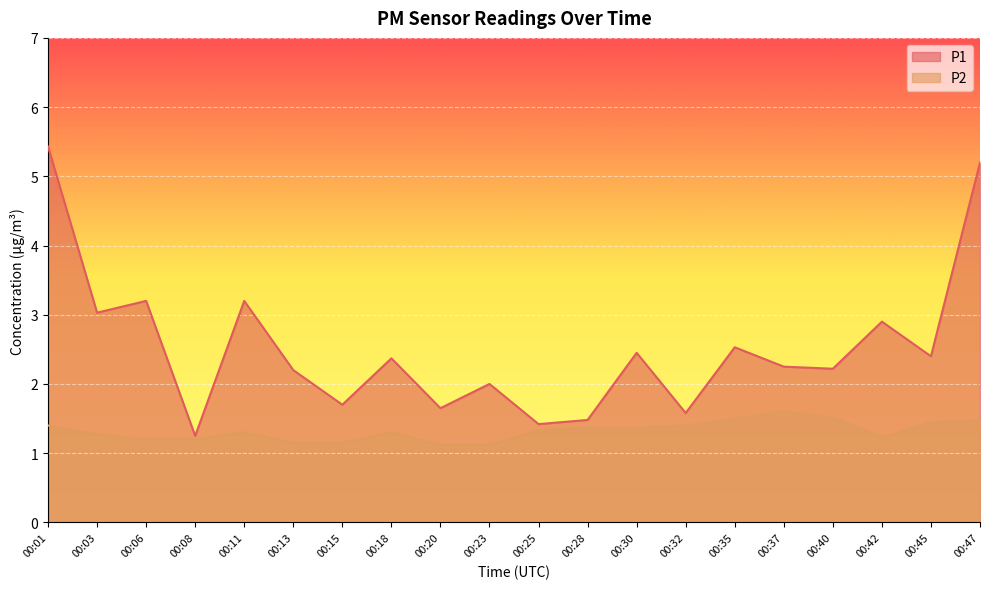

Read the P2 value at 00:25.

1.3